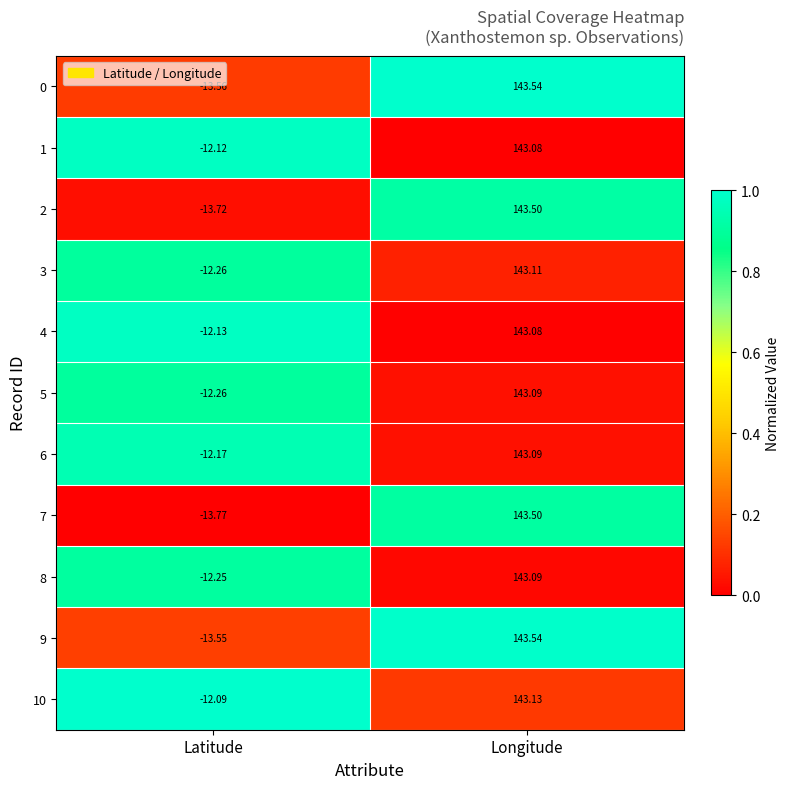

Rank the categories by 6 value from highest to lowest.

Longitude, Latitude